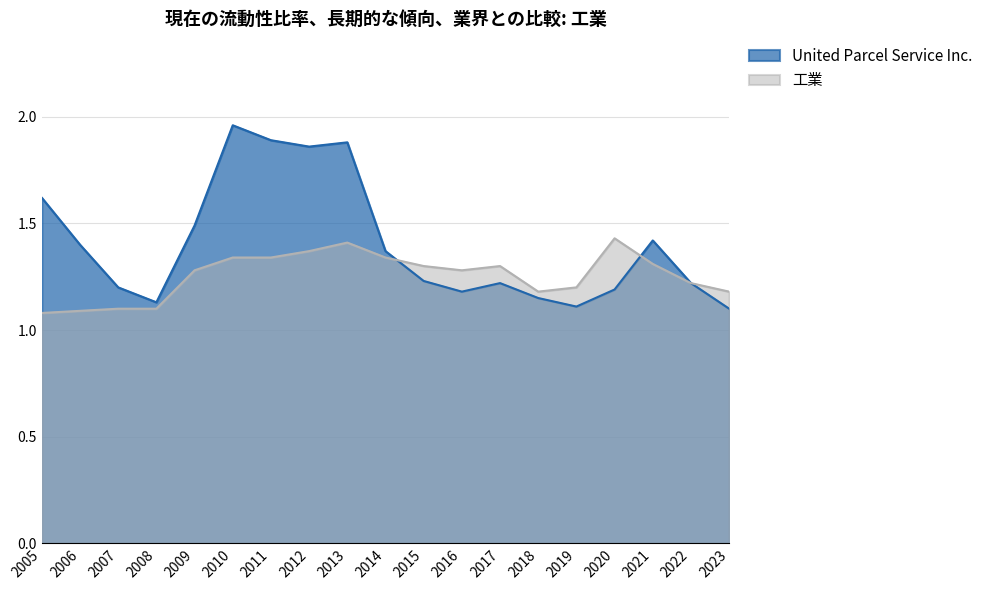

At which label does 工業 reach its minimum?

2005